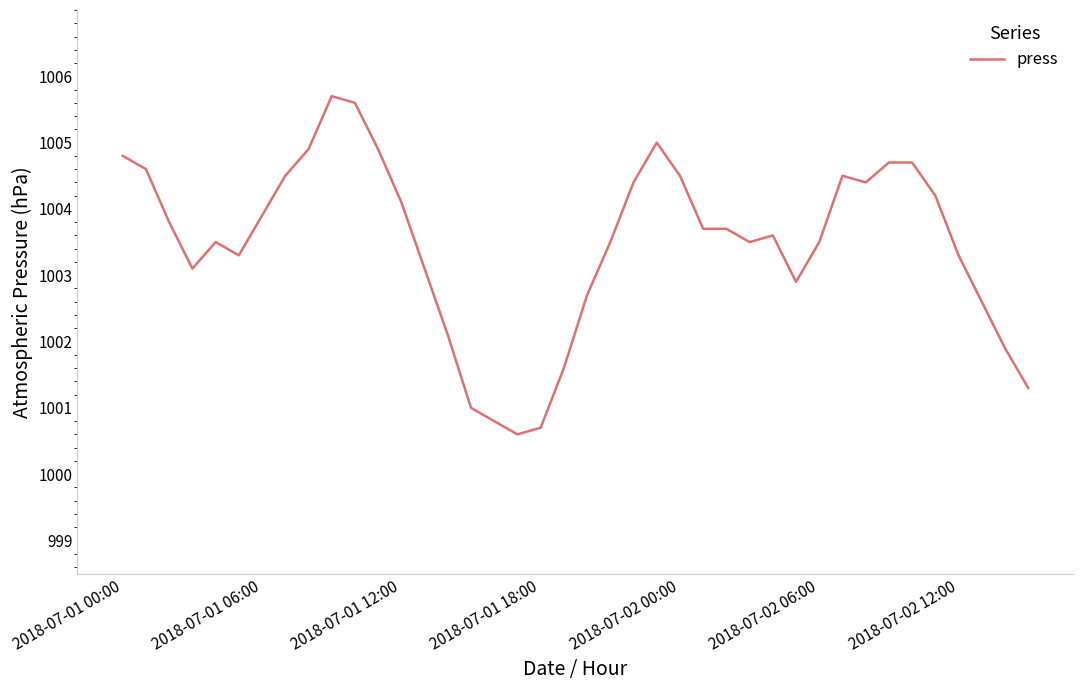

What is the difference between the maximum and minimum values?

5.1